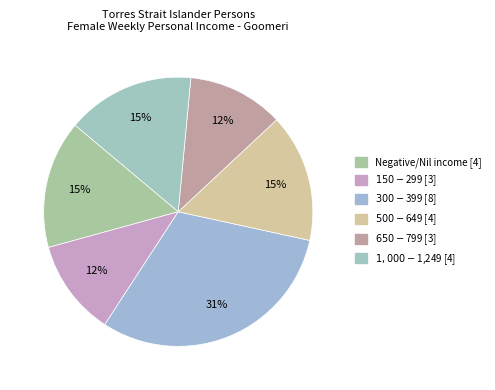

How many segments does this pie chart have?

6